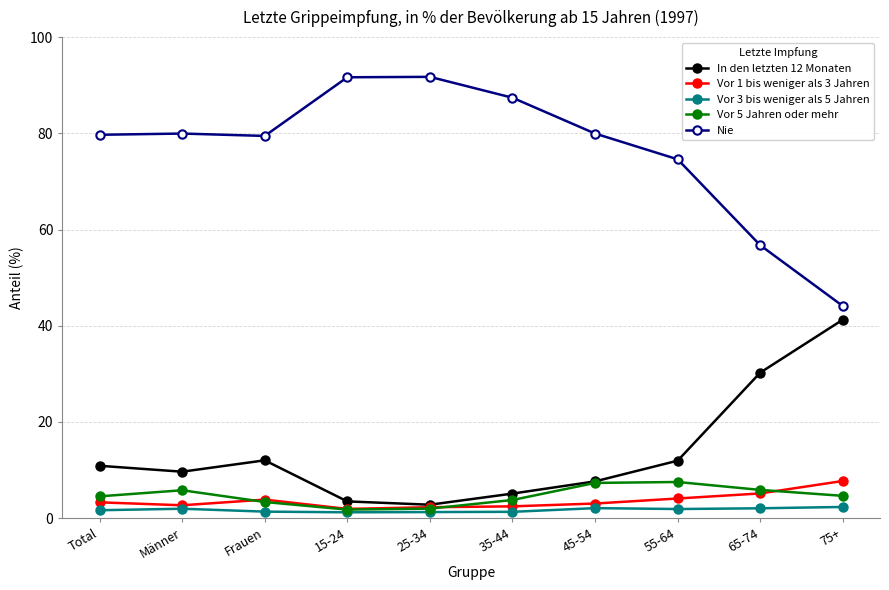

What is the sum of all In den letzten 12 Monaten values?

135.0